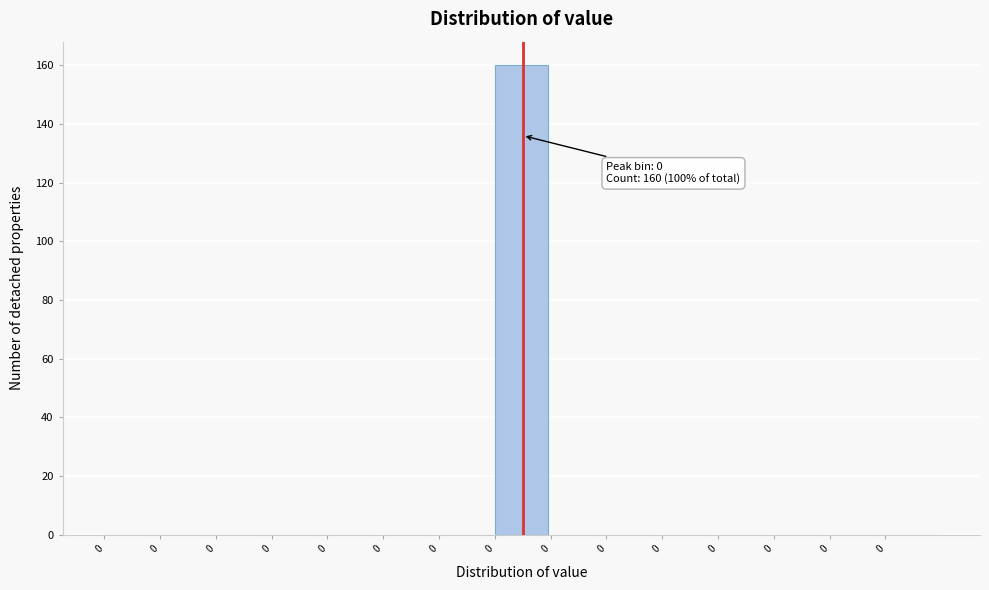

How many distinct data groups are displayed?

1